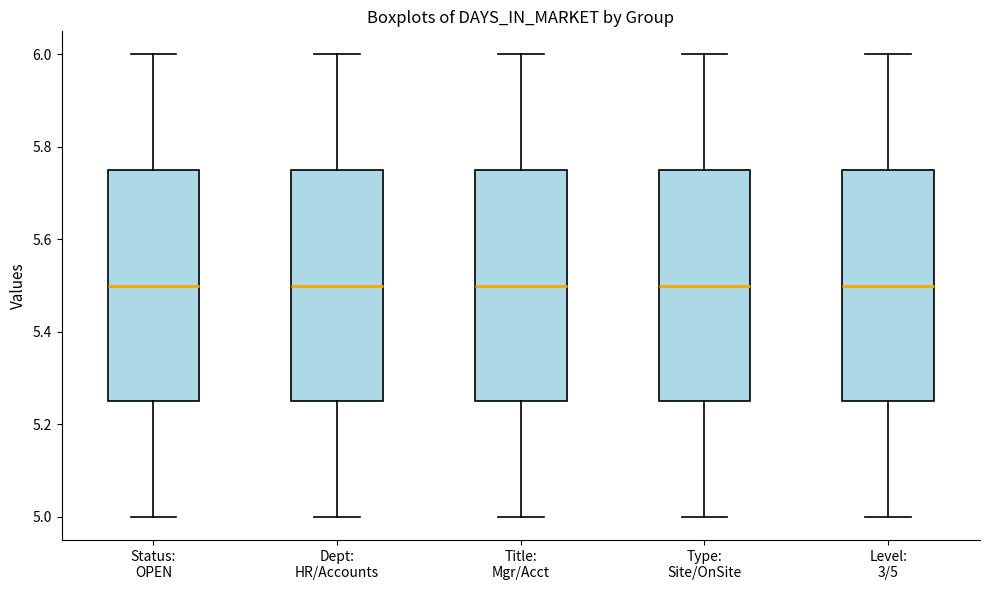

Where does the median line of the box for Level: 3/5 sit on the y-axis? The values are not printed on the chart, so give them approximately, as read against the axis.

5.50